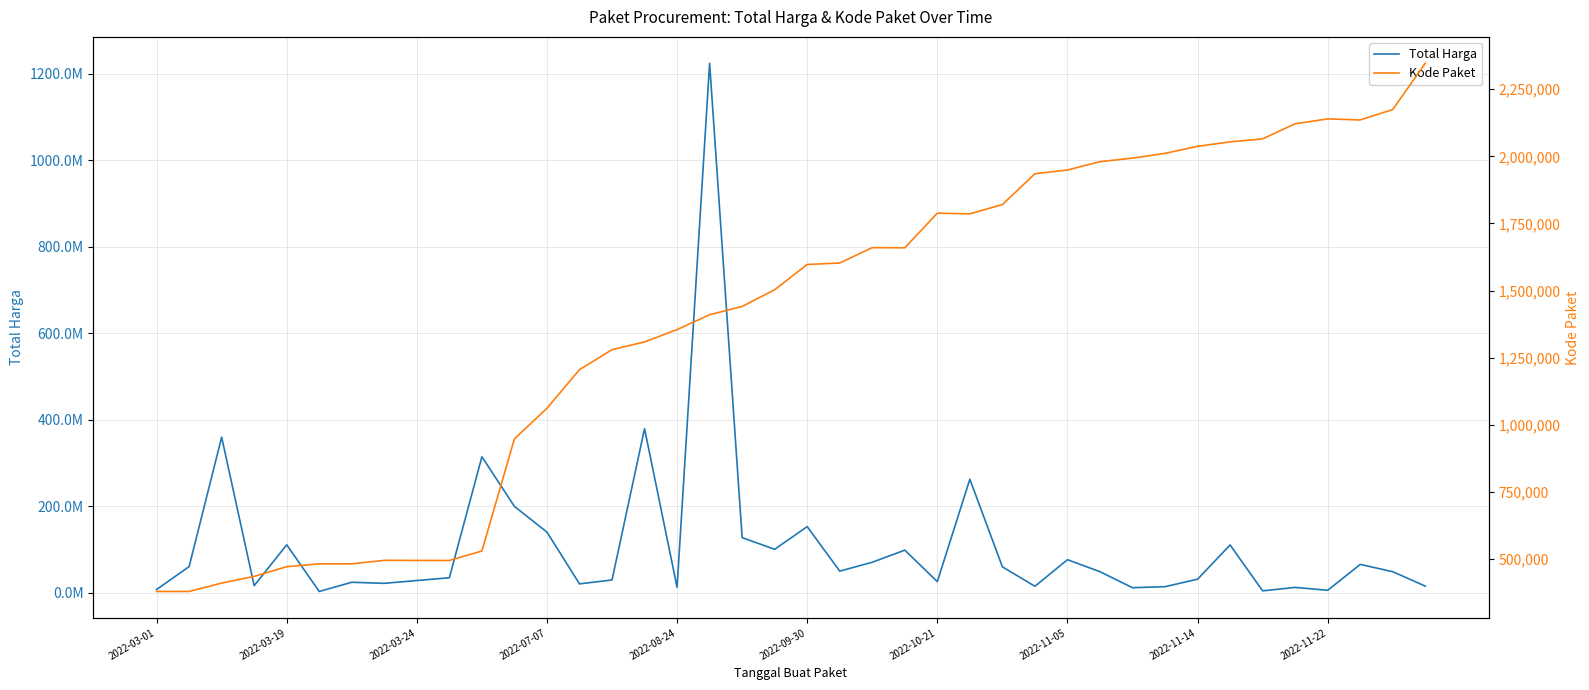

At which category is the sum across all series the highest?

17